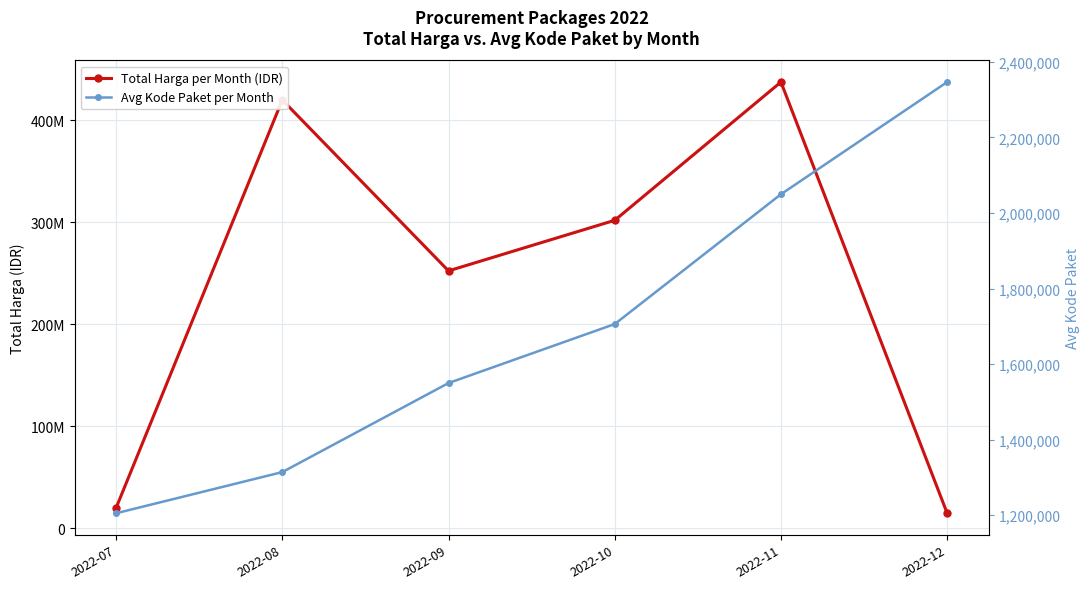

True or false: Avg Kode Paket per Month has a value of 476502.4 at 2022-11.

False